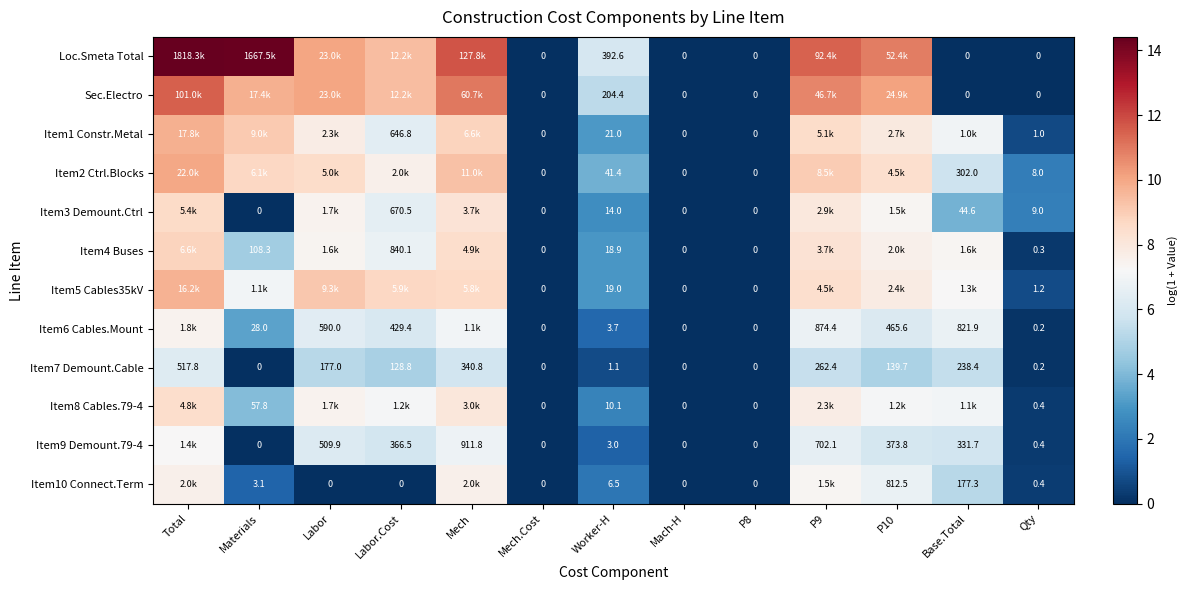

How many positive values does the Item6 Cables.Mount series have?

10